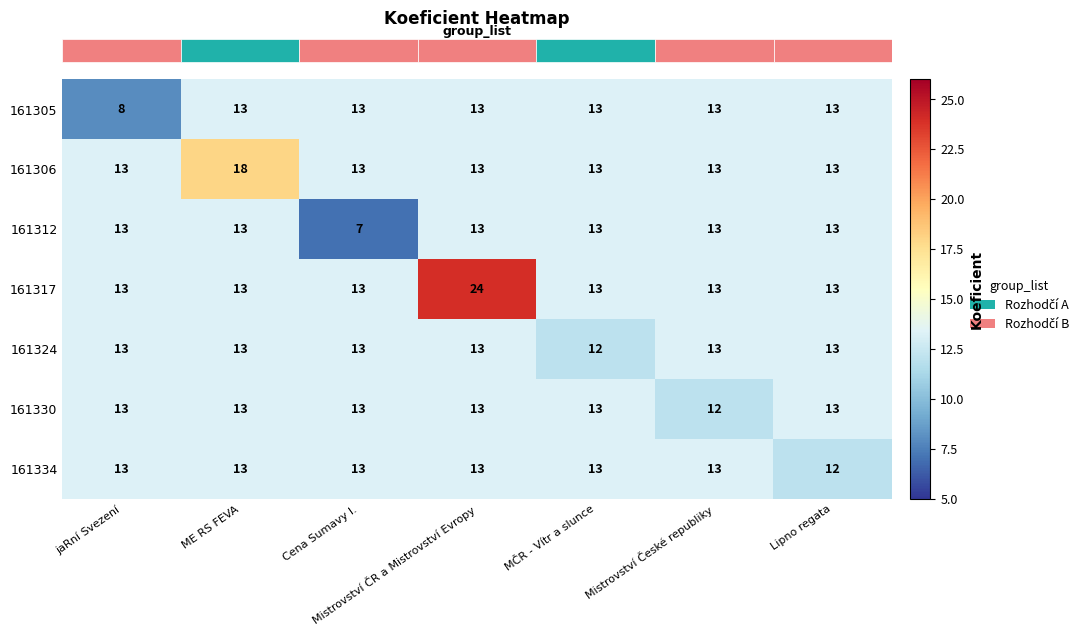

What value does the 161324 series have at jaRní Svezení?

13